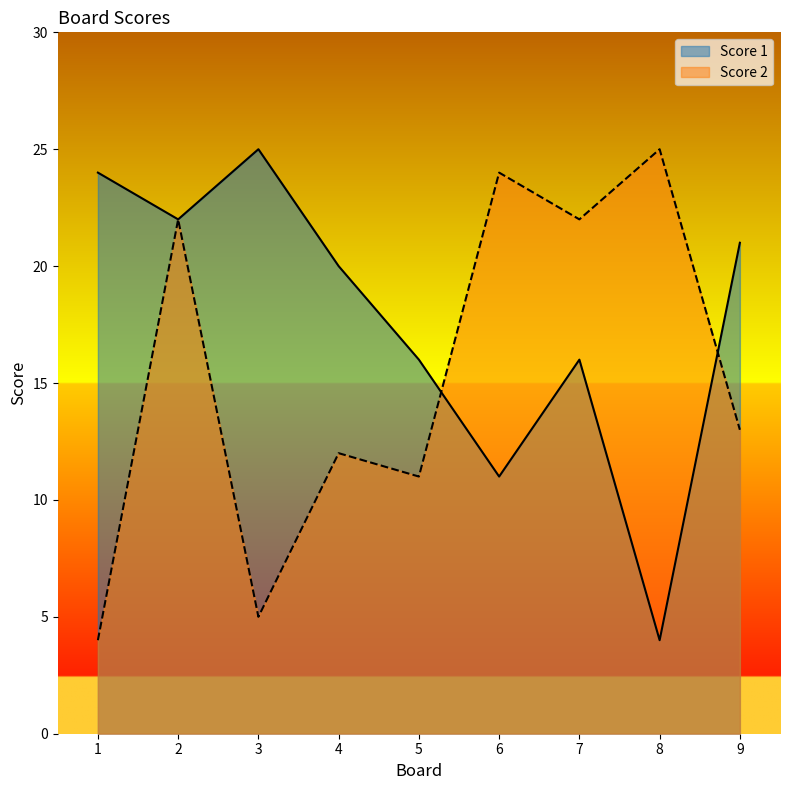

At which label does Score 2 first exceed 13?

2